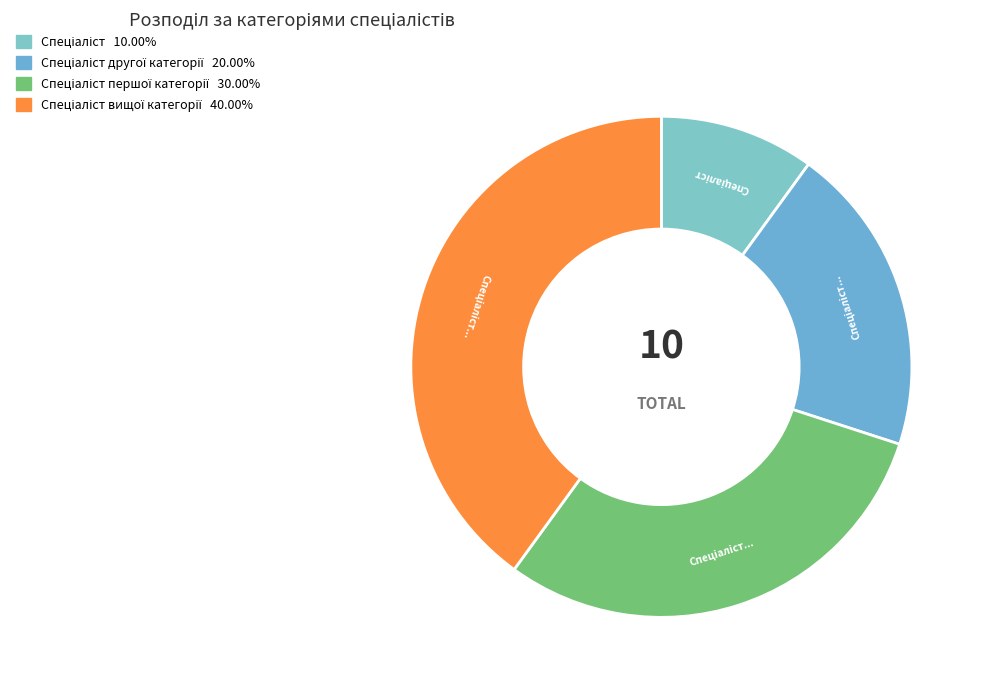

Which slice is the largest?

Спеціаліст вищої категорії